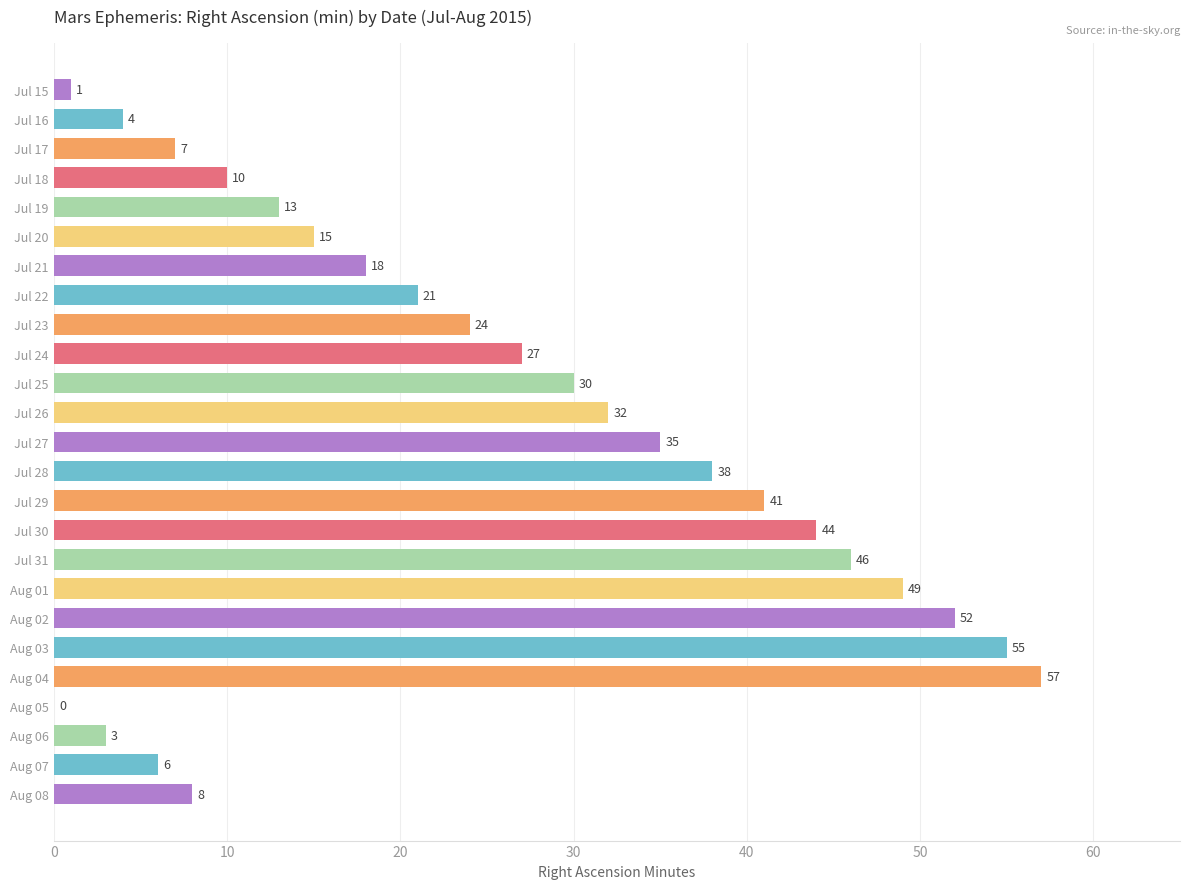

Are the bars grouped side by side (vs. stacked)?

No